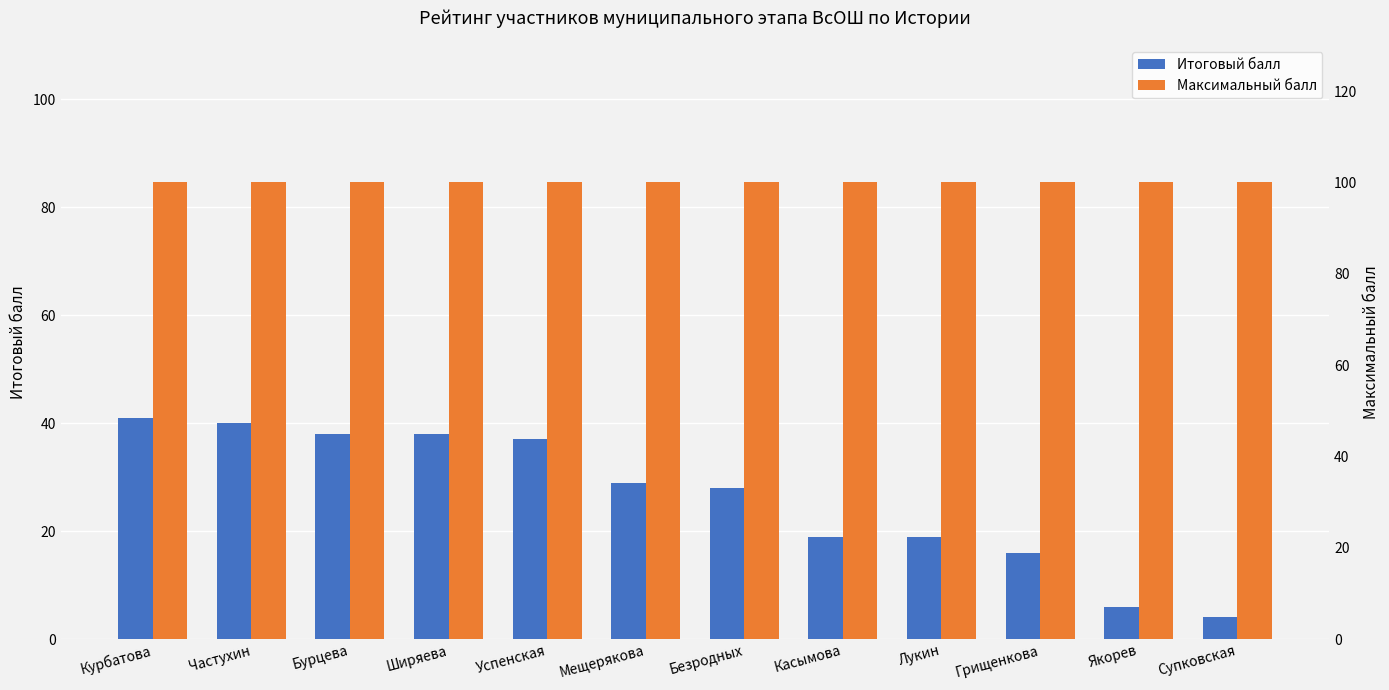

What is the label of the 1st bar from the left?

Курбатова